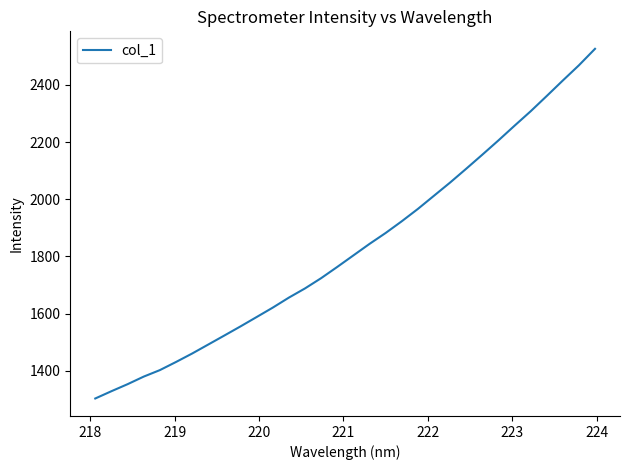

Does the chart have visible grid lines?

No